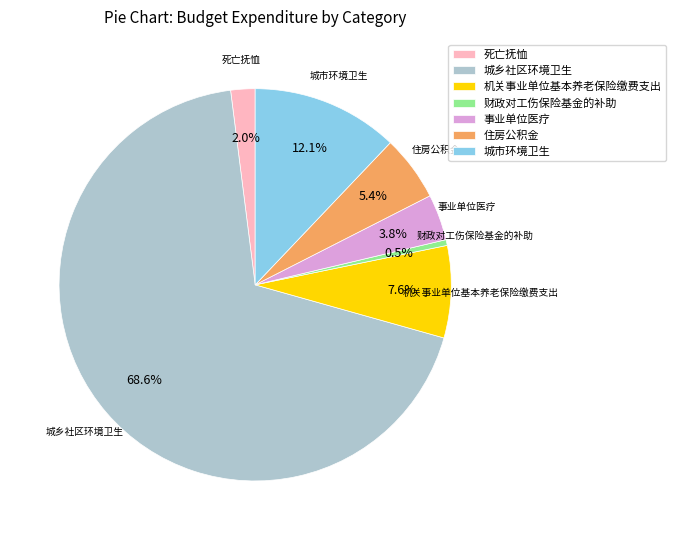

To the nearest percent, what percentage of the pie is 事业单位医疗?

4%